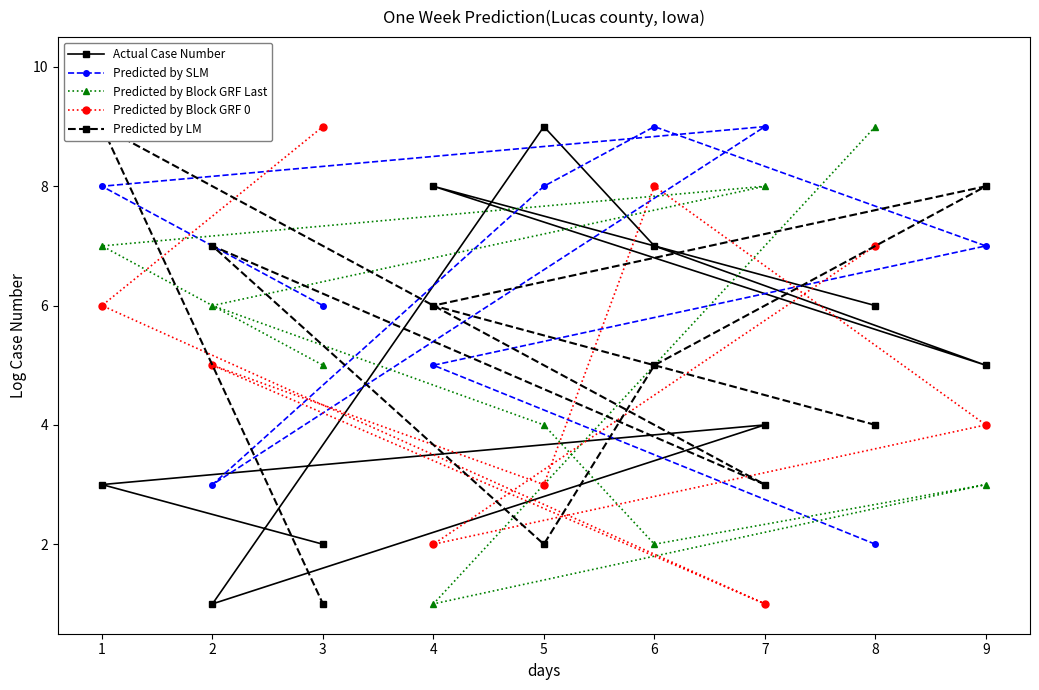

Rank the series by their maximum value, from lowest to highest.

Actual Case Number, Predicted by SLM, Predicted by Block GRF Last, Predicted by Block GRF 0, Predicted by LM